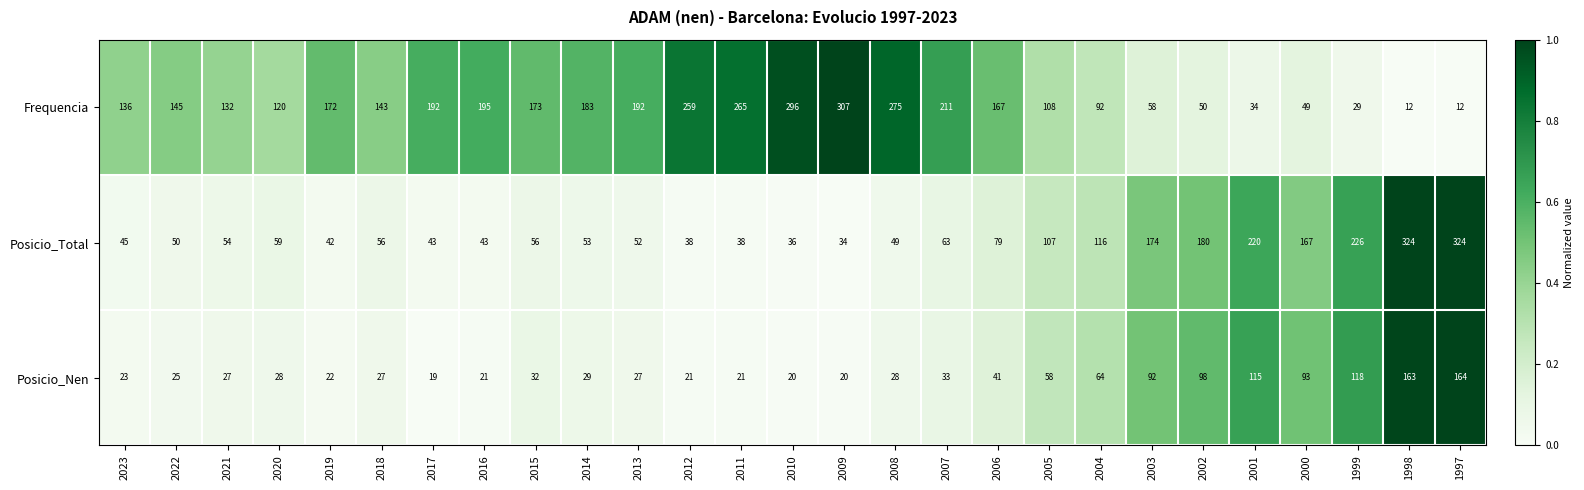

What is the maximum value for Frequencia?

307